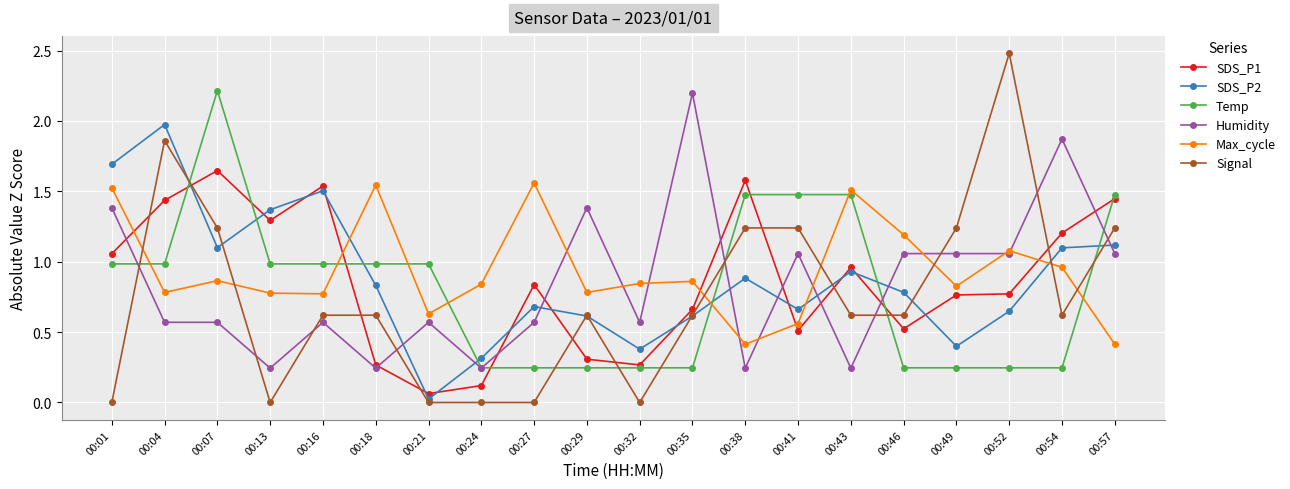

How many times do SDS_P1 and Humidity cross each other?

9